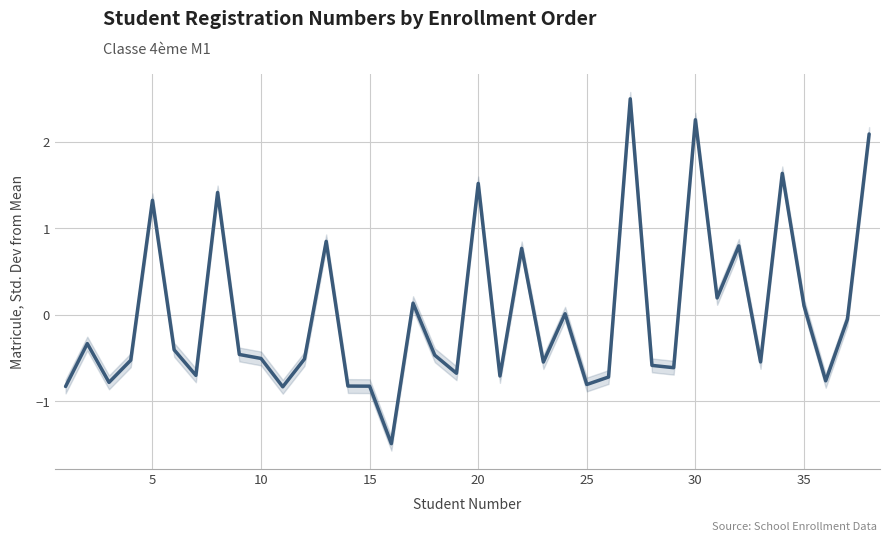

The chart shows a value of -0.7 at 25. True or false?

True